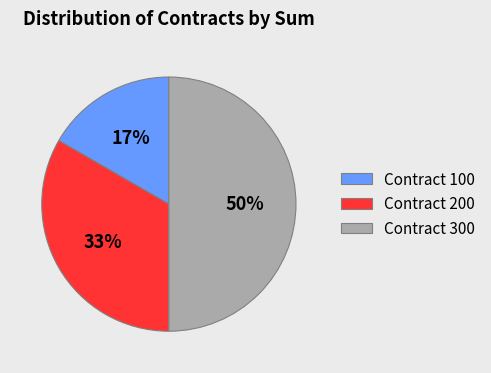

Between Contract 200 and Contract 100, which is larger?

Contract 200